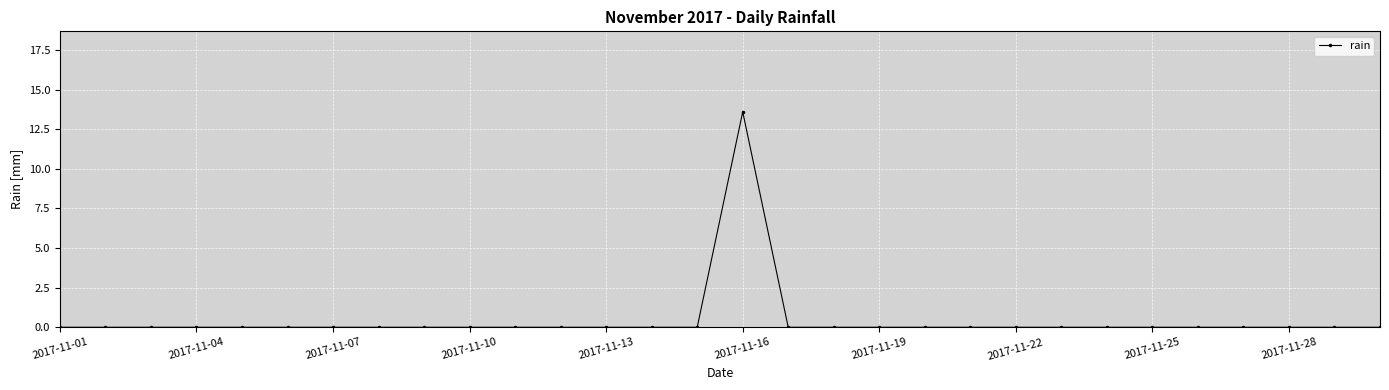

What is the value of the 16th point from the left?

13.6